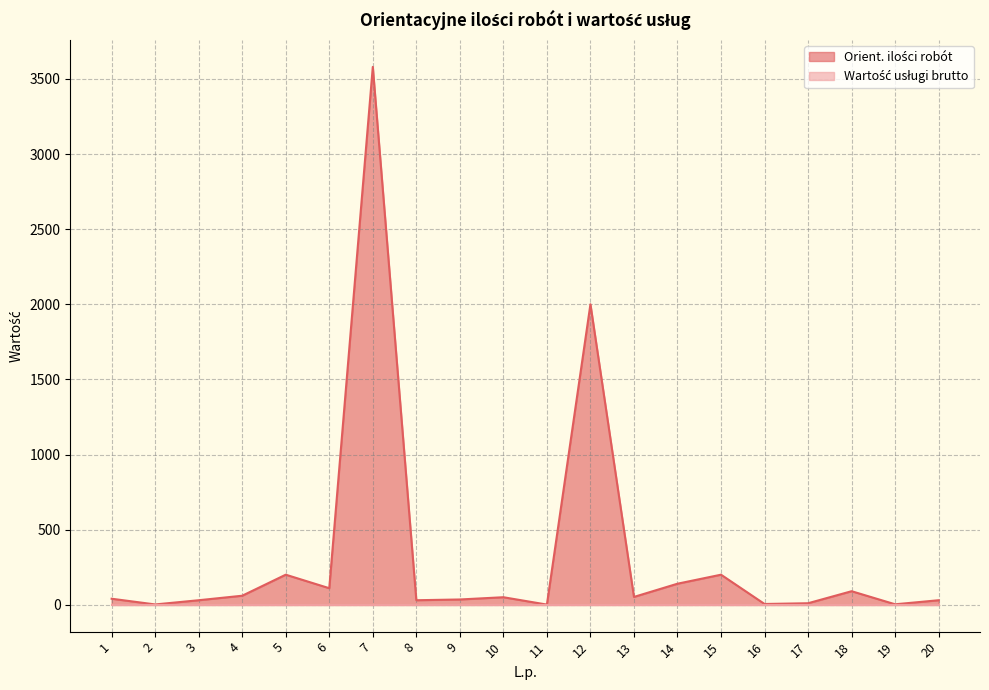

List the labels in order of value, smallest first.

11, 2, 19, 16, 17, 3, 8, 20, 9, 1, 10, 13, 4, 18, 6, 14, 5, 15, 12, 7